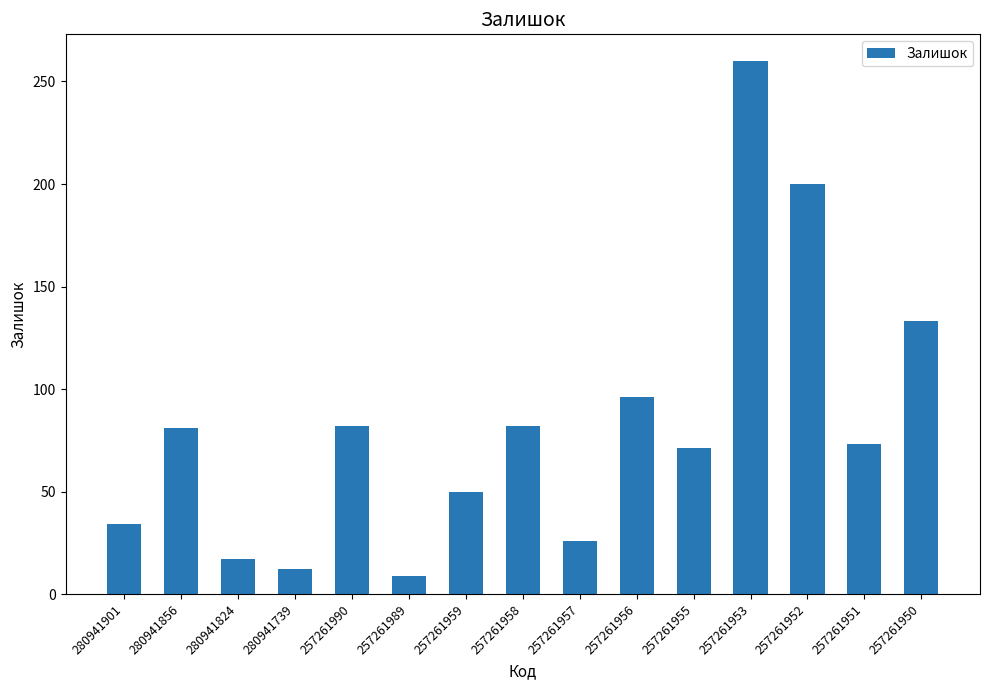

Which label corresponds to the smallest value in the chart?

257261989